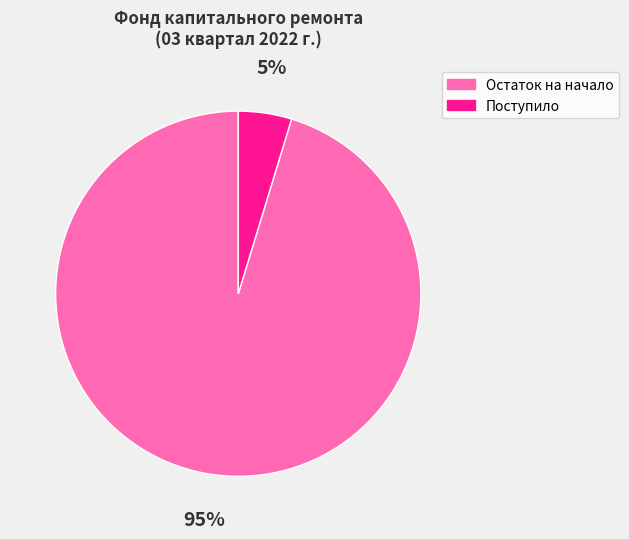

What is the largest slice in the pie chart?

Остаток на начало